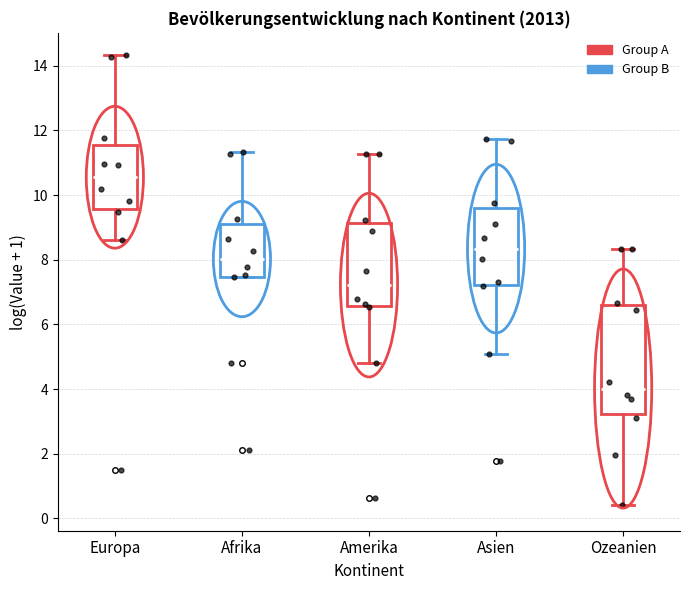

Reading left to right, read every box against the y-axis: the position of its median line, the range the box covers, and the ends of its whiskers. The values are not printed on the chart, so give them approximately, as read against the axis.

Europa: median 10.6, box 9.6 to 11.6, whiskers 8.6 to 14.4
Afrika: median 8.0, box 7.4 to 9.0, whiskers 7.4 to 11.4
Amerika: median 7.2, box 6.6 to 9.2, whiskers 4.8 to 11.2
Asien: median 8.4, box 7.2 to 9.6, whiskers 5.0 to 11.8
Ozeanien: median 4.0, box 3.2 to 6.6, whiskers 0.4 to 8.4